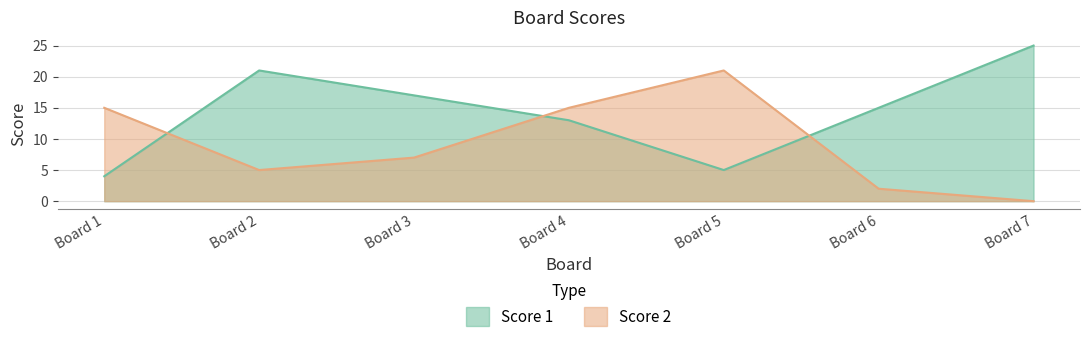

How many data points does each series have?

7